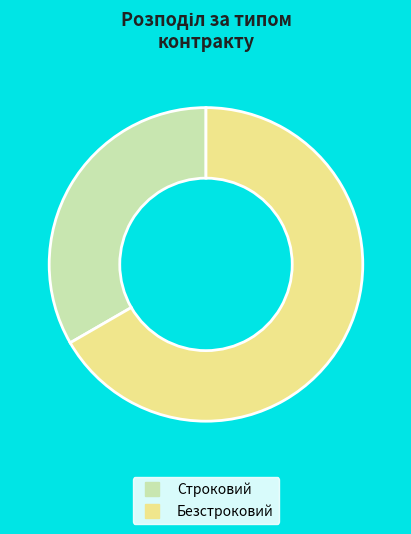

Between Безстроковий and Строковий, which is larger?

Безстроковий